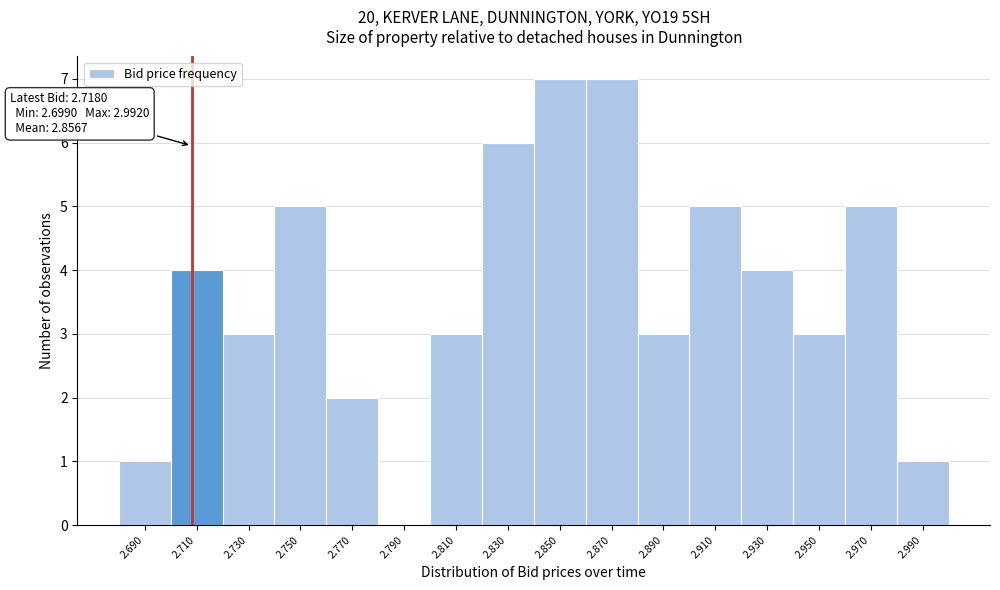

Reading left to right, what are all the values shown in this chart?

2.690=1	2.710=4	2.730=3	2.750=5	2.770=2	2.790=0	2.810=3	2.830=6	2.850=7	2.870=7	2.890=3	2.910=5	2.930=4	2.950=3	2.970=5	2.990=1